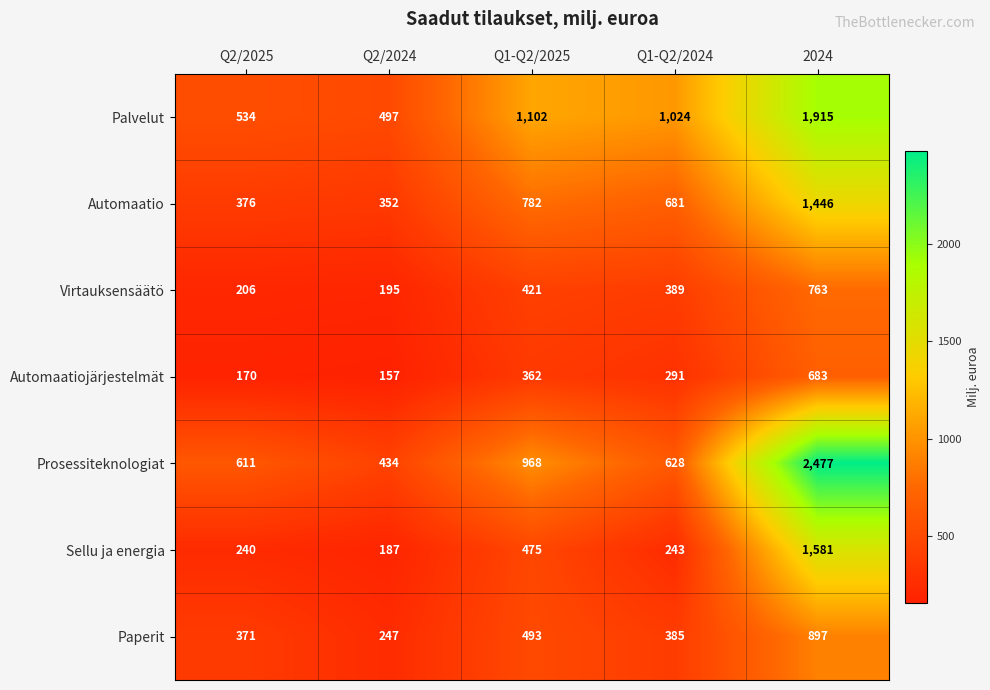

Which series has the largest range (max minus min)?

Prosessiteknologiat